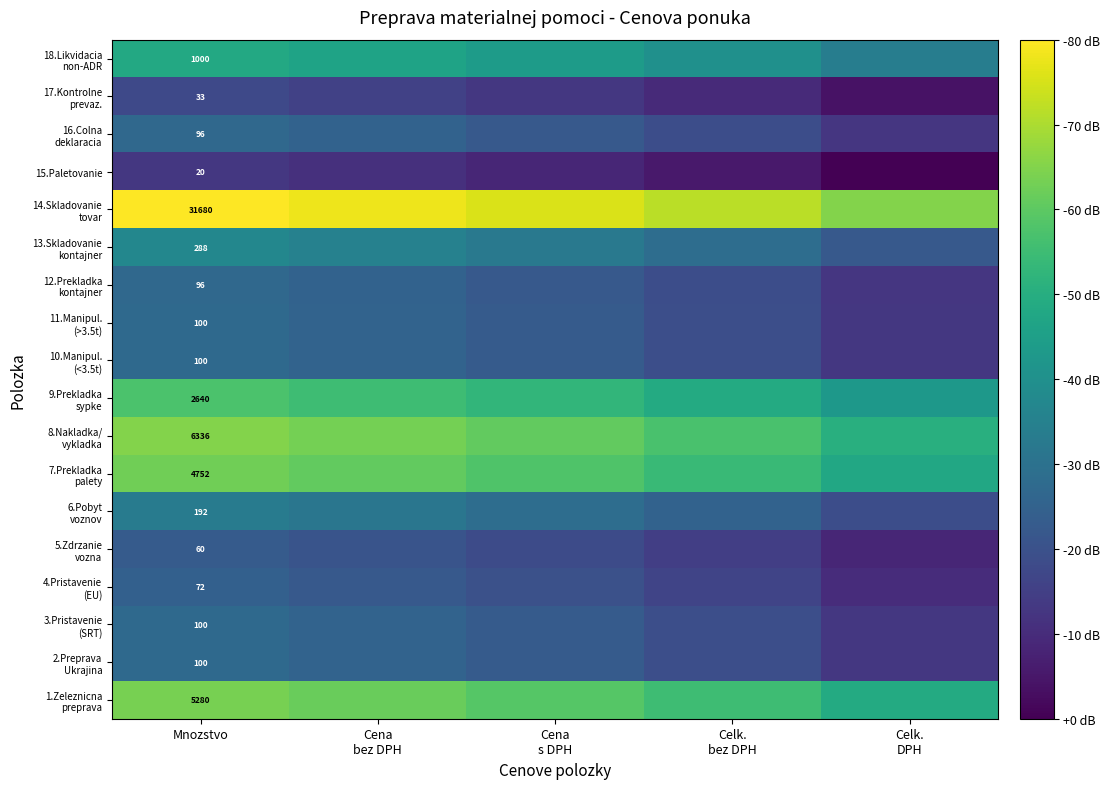

How many values in the 7.Prekladka palety series exceed 7?

4